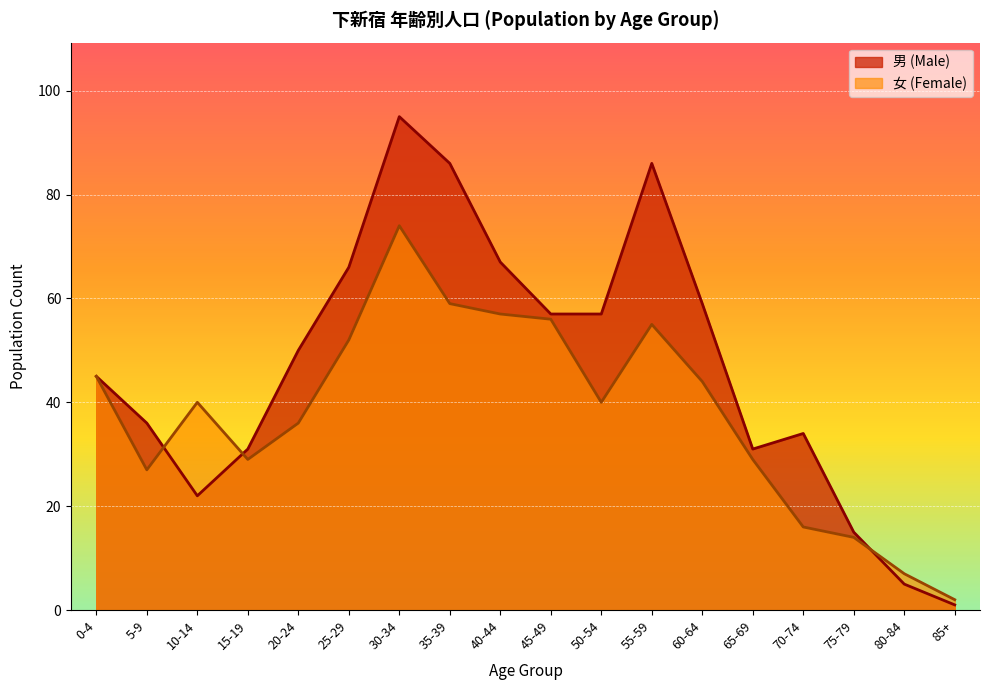

At how many categories does at least one series exceed 11?

16